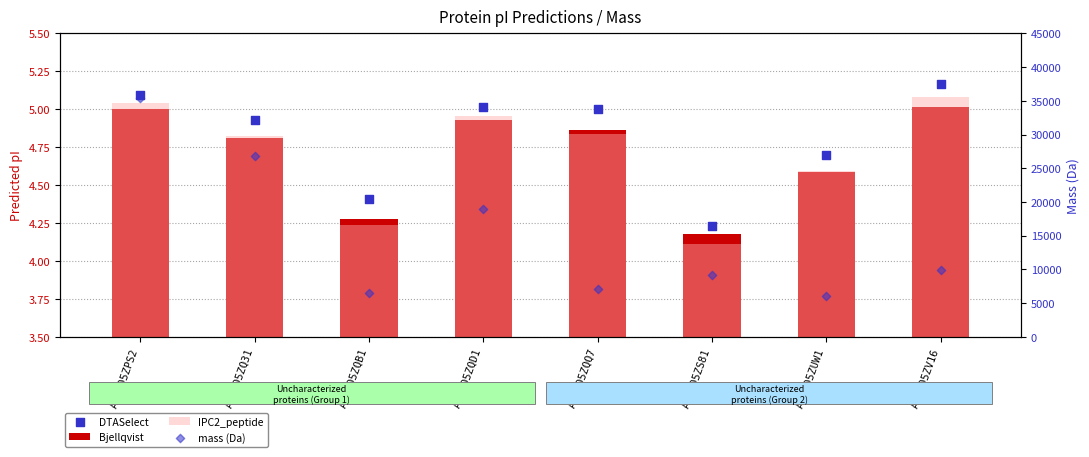

At how many categories does at least one series exceed 34904?

1